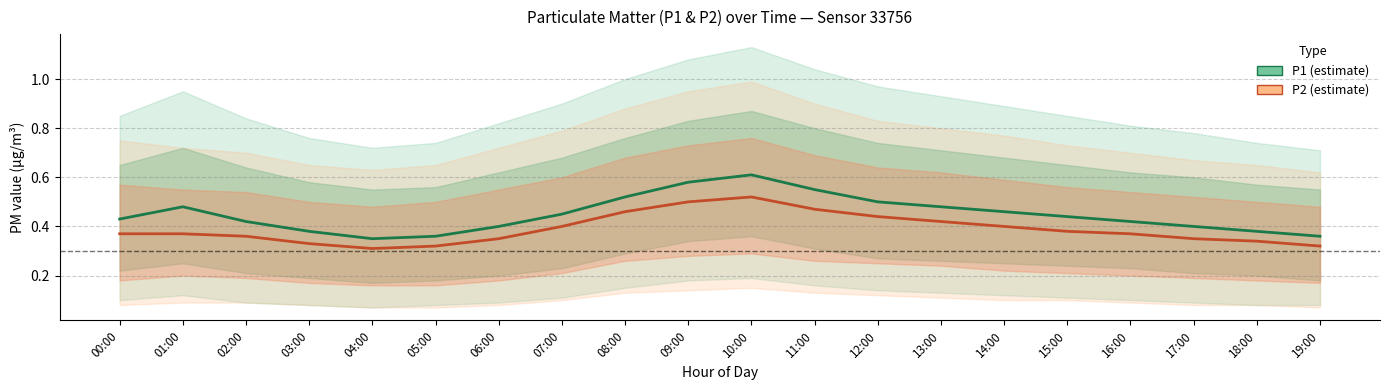

Where is P1 nearest to the value 0?

04:00